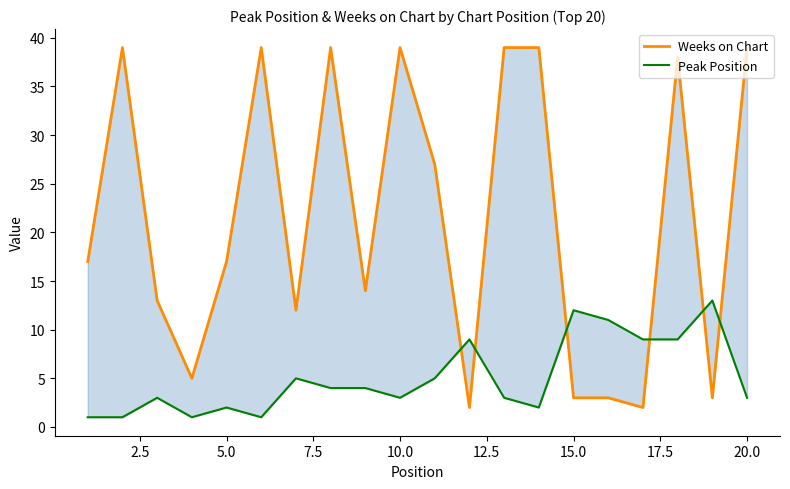

Rank the series by their average value, from highest to lowest.

Weeks on Chart, Peak Position